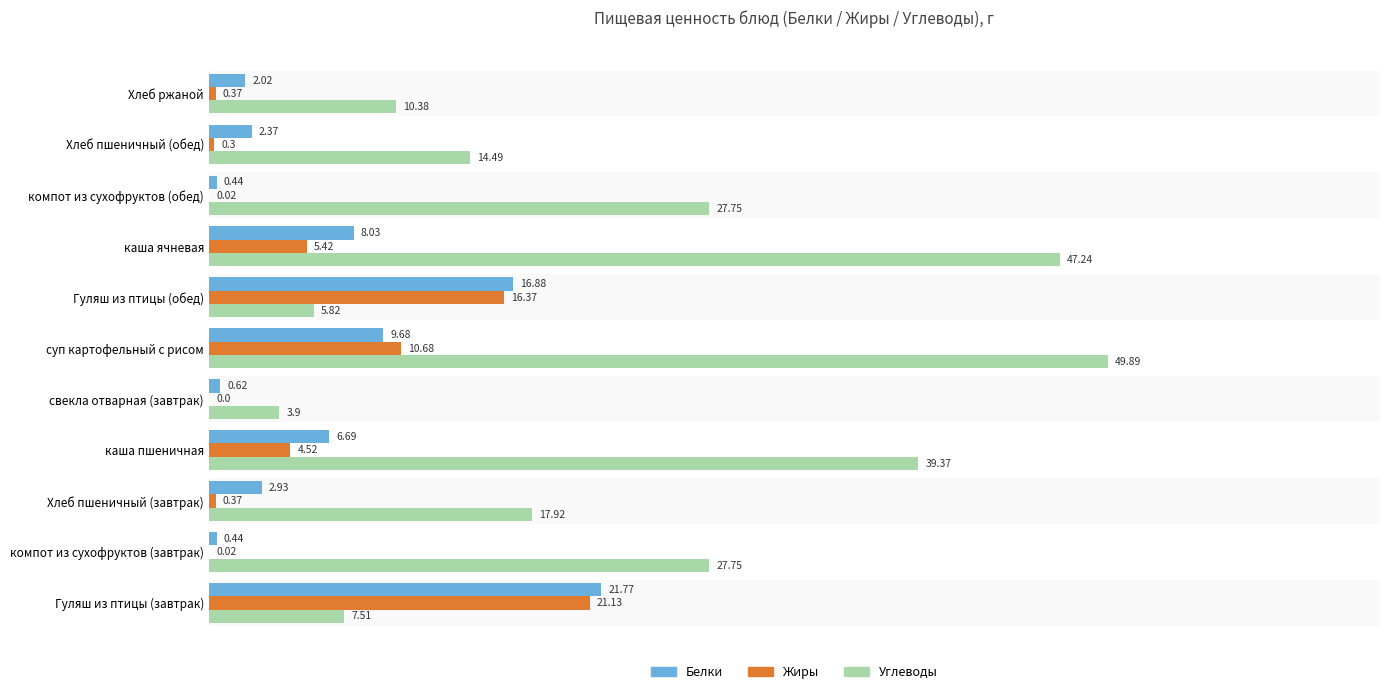

Which category has the highest value in the Жиры series?

Гуляш из птицы (завтрак)